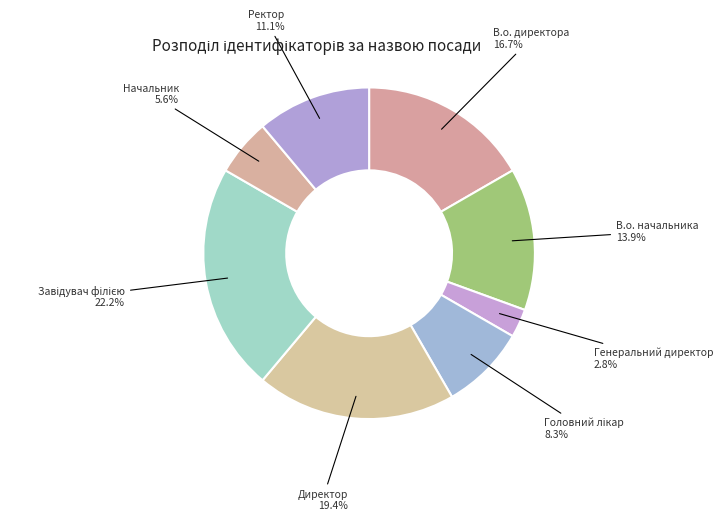

Does В.о. начальника account for over 50% of the chart?

No